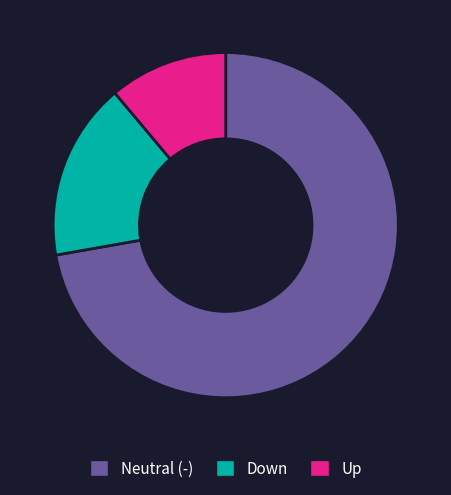

Between Down and Up, which is larger?

Down